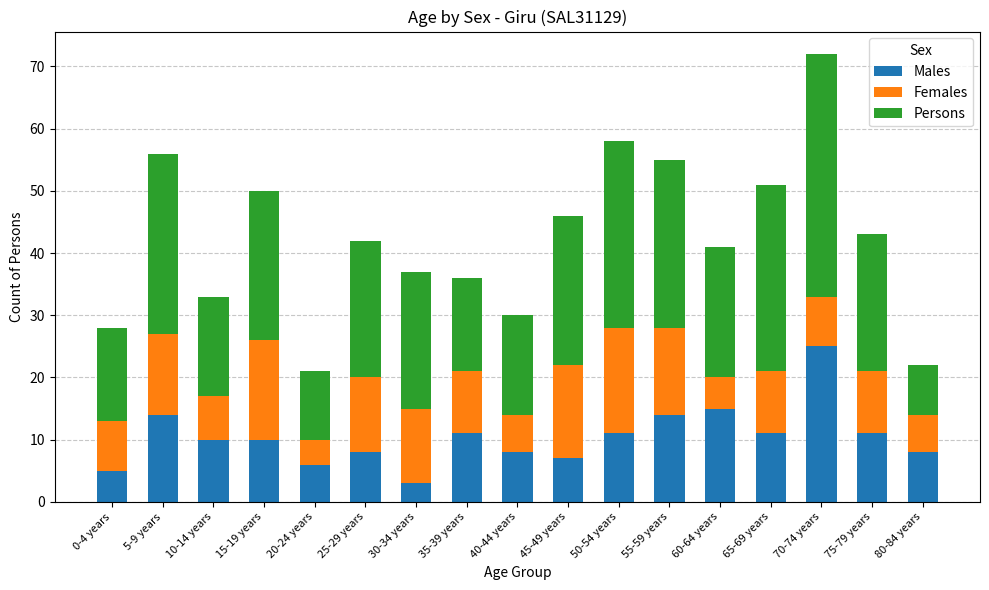

Which category has the highest value in the Males series?

70-74 years